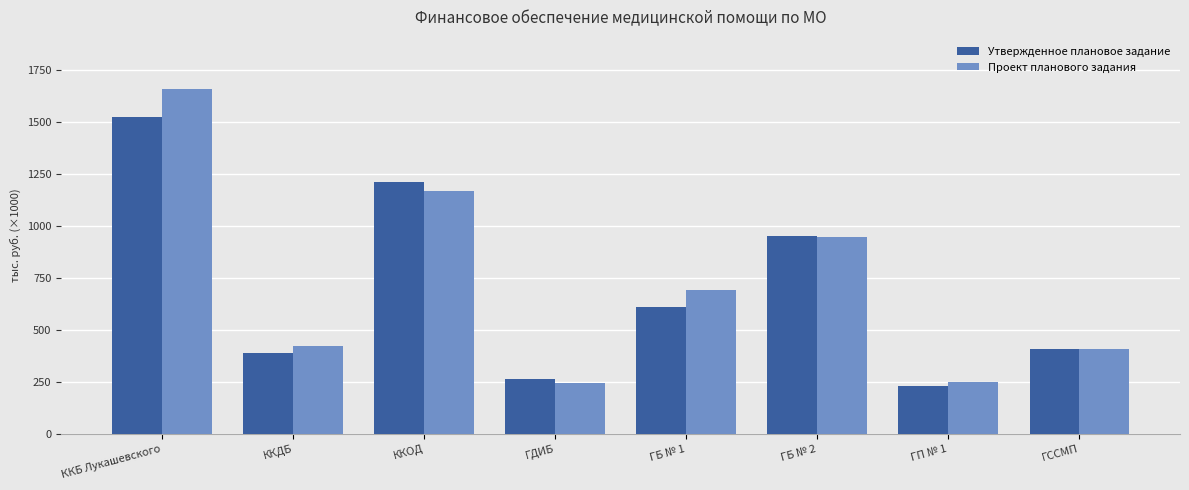

What are all the series names shown in the legend?

Утвержденное плановое задание, Проект планового задания